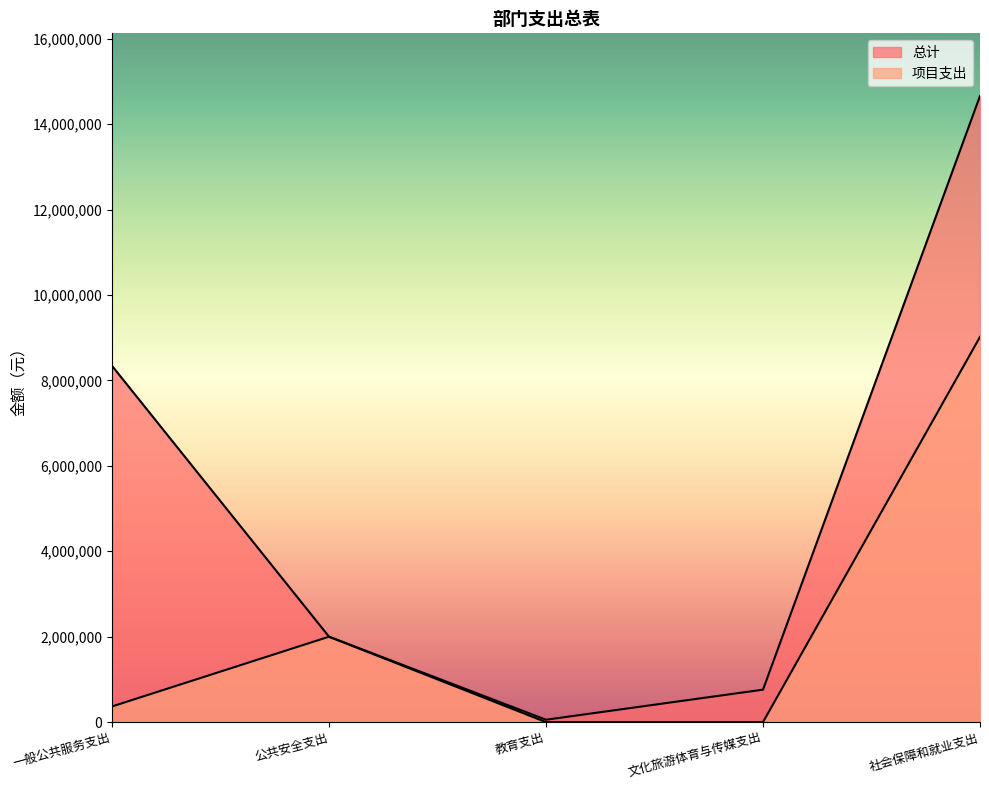

How many lines are shown in the chart?

2